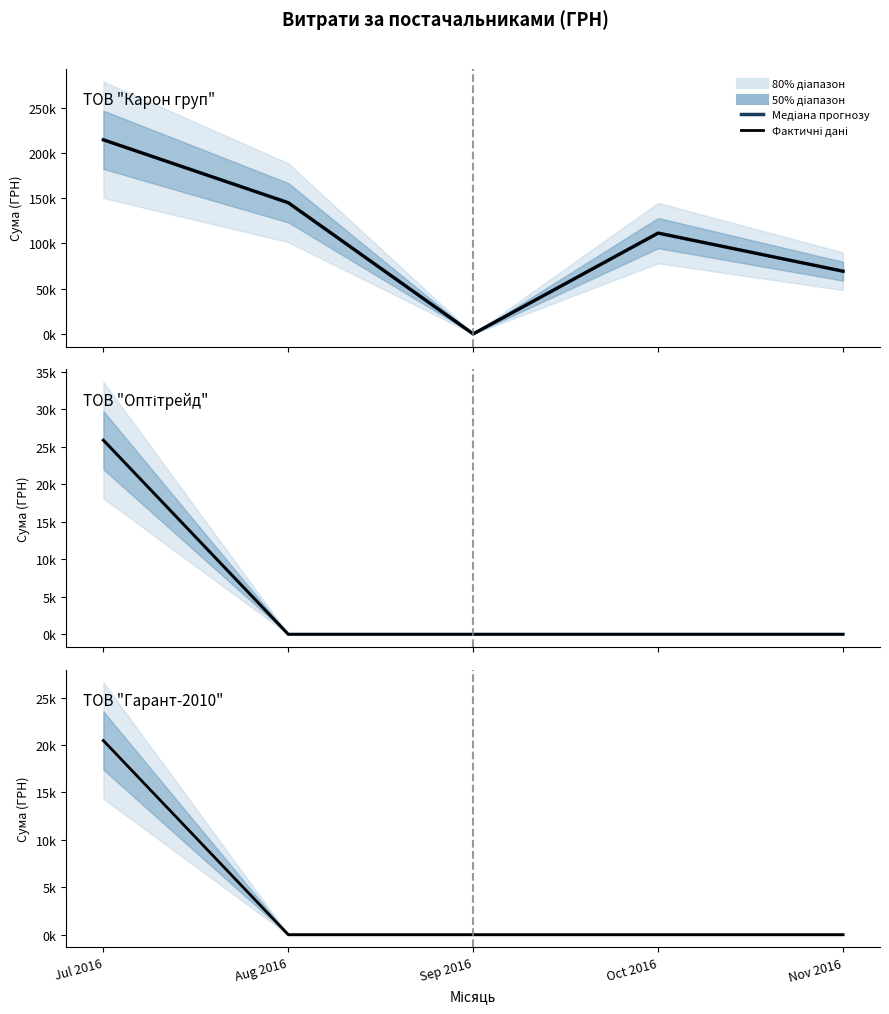

True or false: ТОВ "Гарант-2010" (факт) has a value of 0.0 at Nov 2016.

True